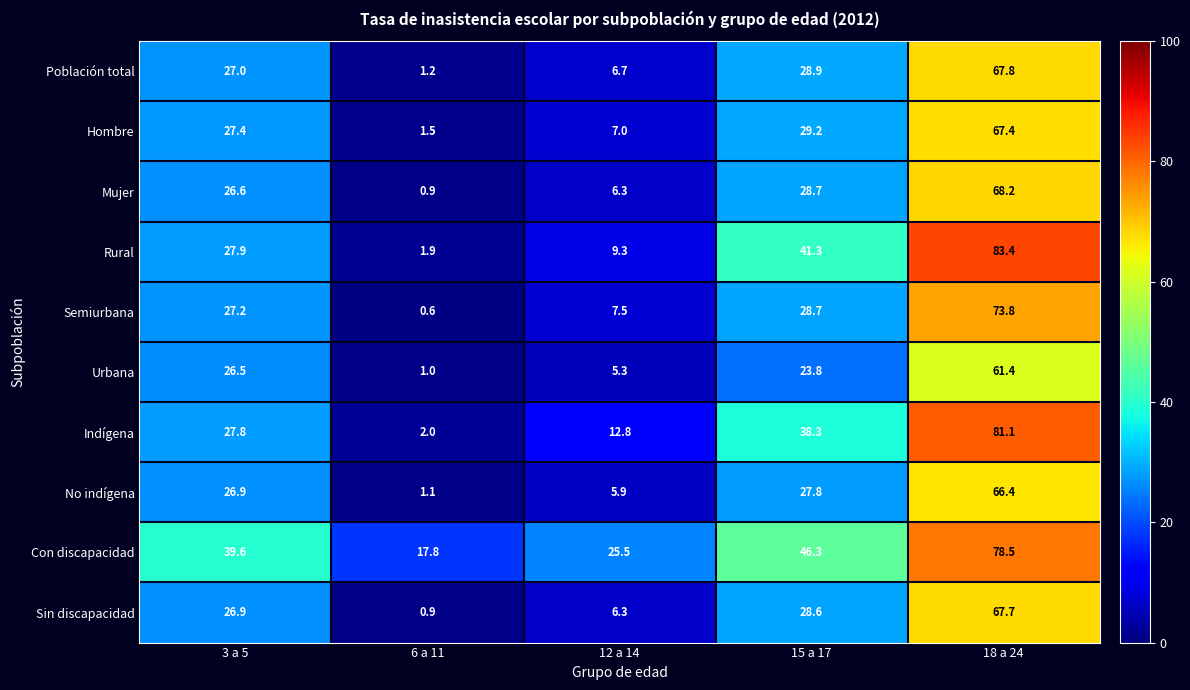

At which label is Urbana closest to 31?

3 a 5